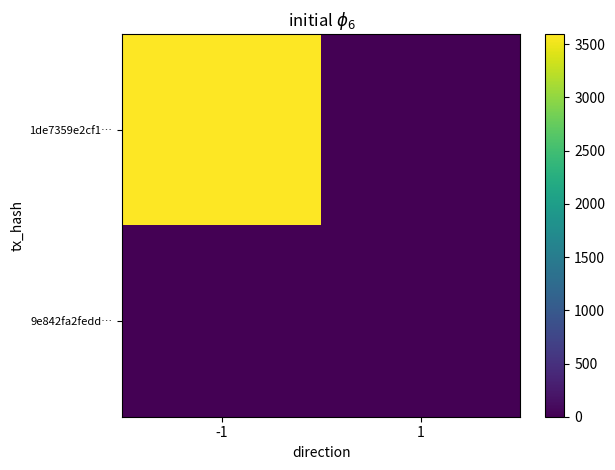

What is the difference between the highest and lowest values at -1?

3593